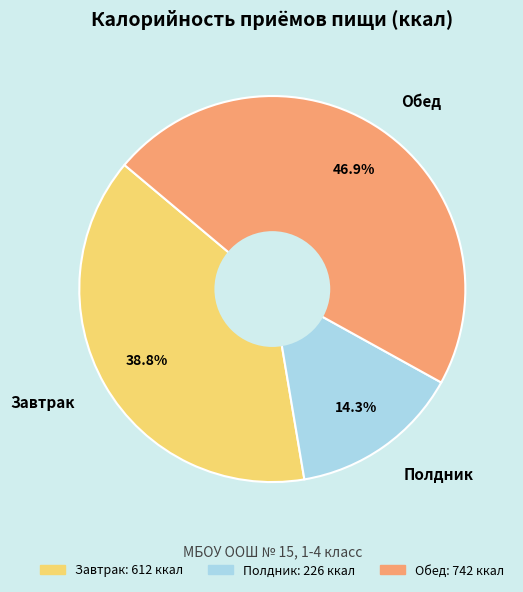

What percentage is the Завтрак slice, to the nearest percent?

39%